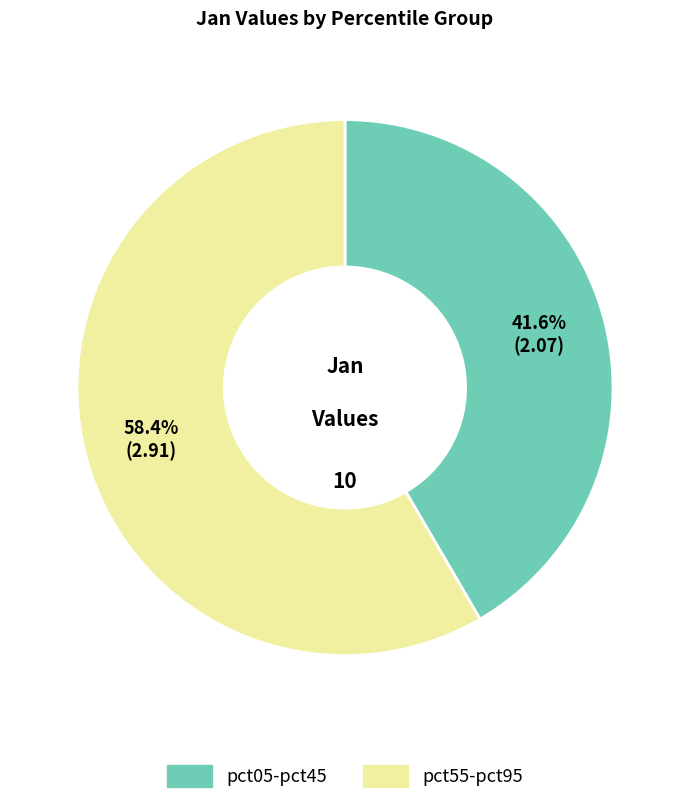

Rank the categories by value from lowest to highest.

pct05-pct45, pct55-pct95